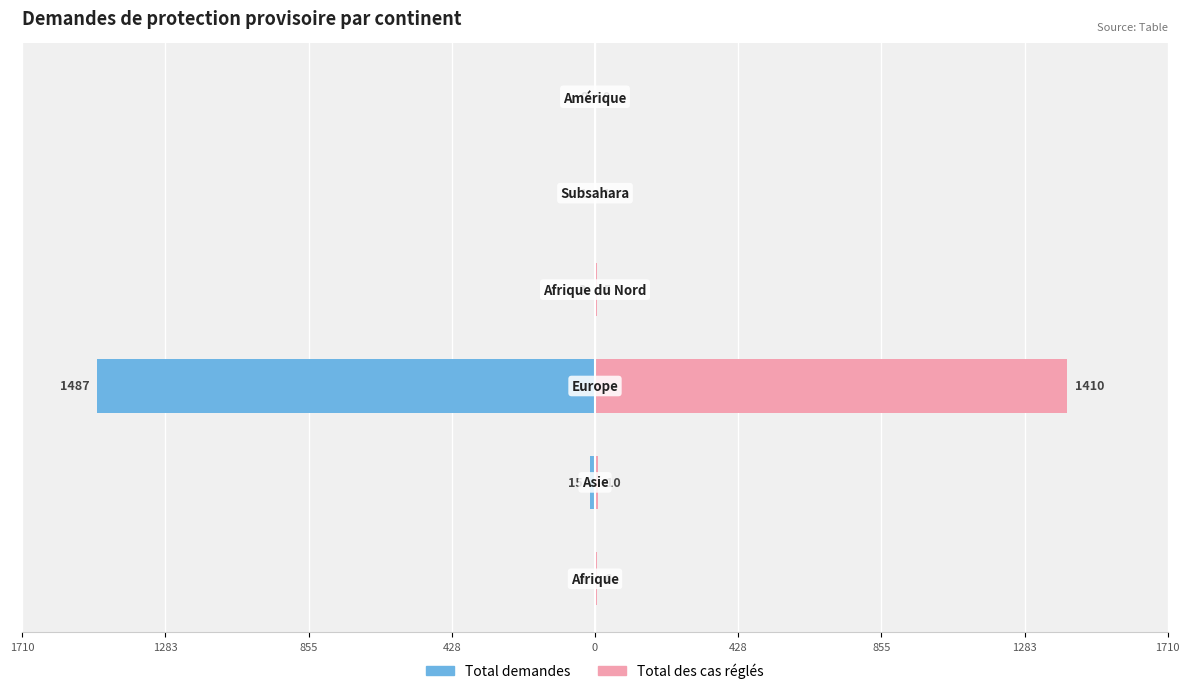

What is the average value of the Total demandes series?

-252